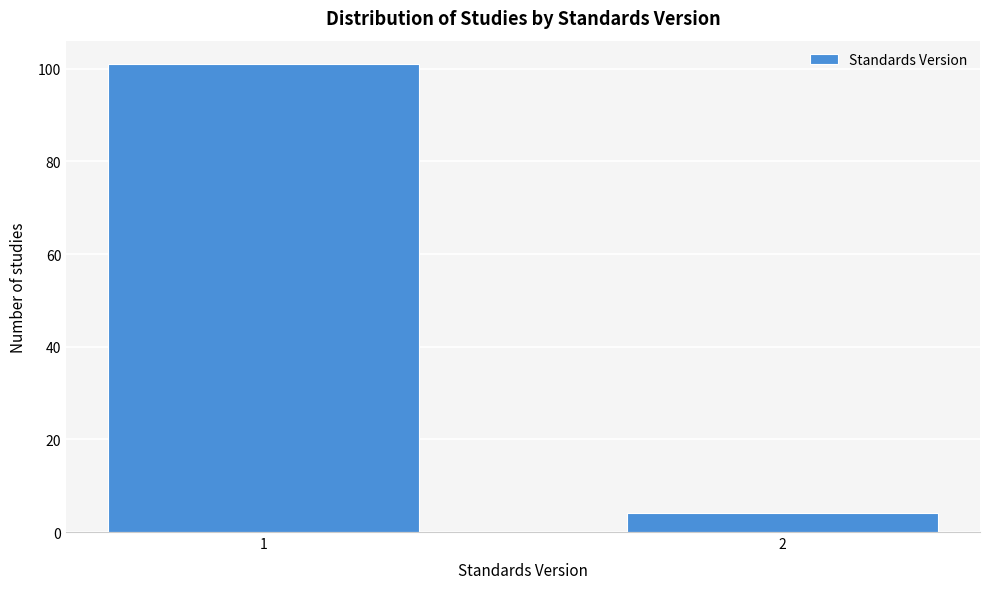

Reading left to right, what are all the values shown in this chart?

101	4